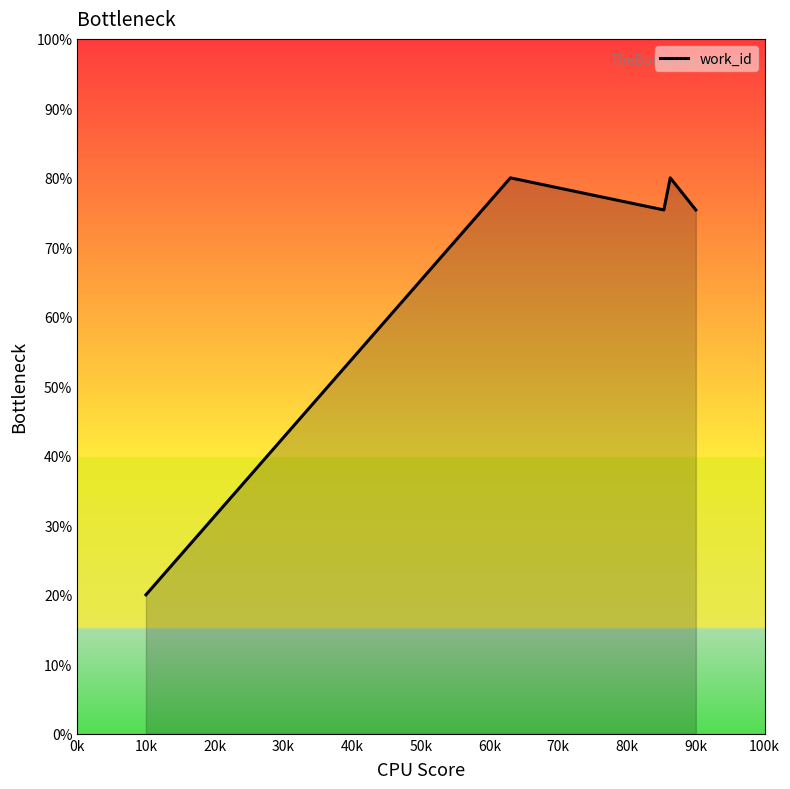

What is the minimum value shown in the chart?

20.0